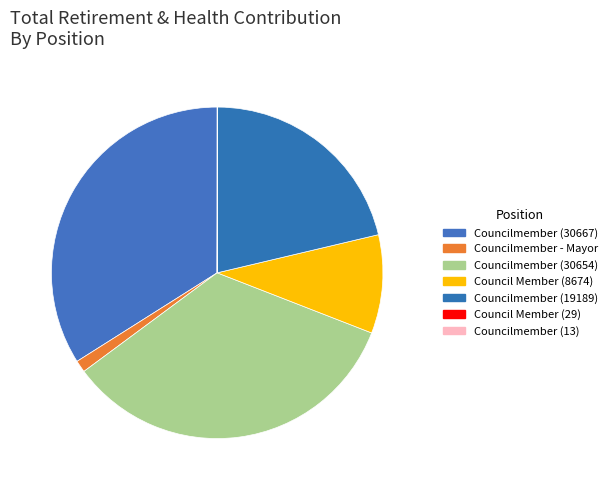

To the nearest percent, what is the combined percentage of Council Member (29) and Councilmember (30667)?

34%